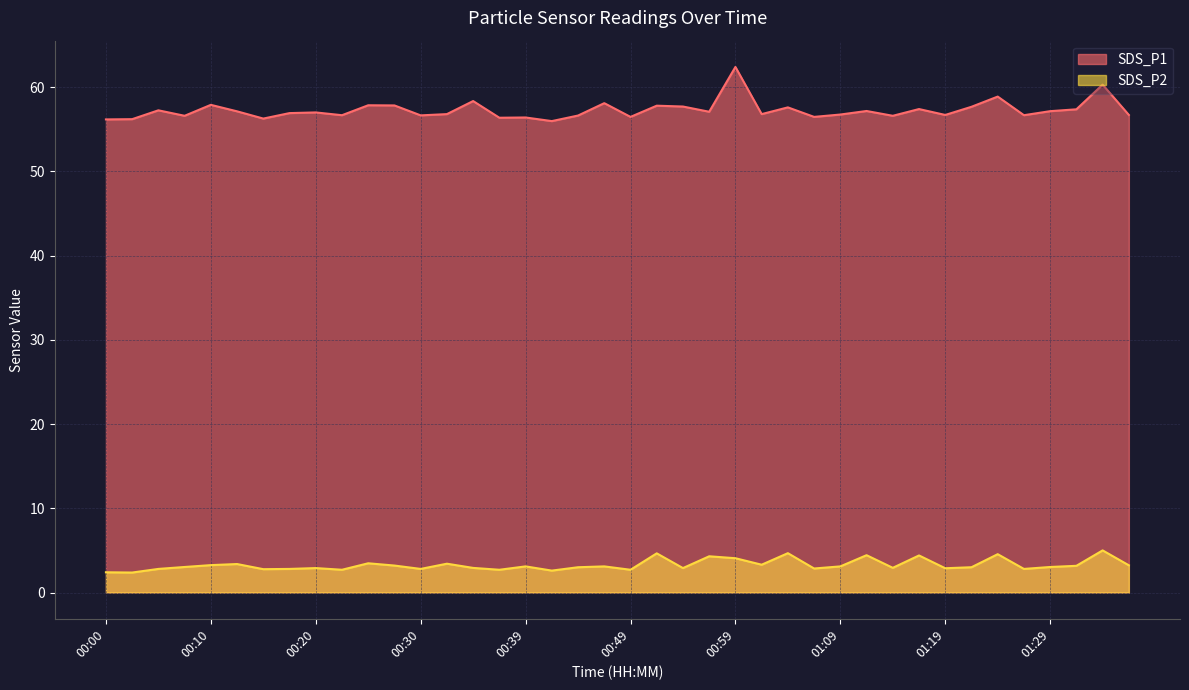

How many lines are shown in the chart?

2